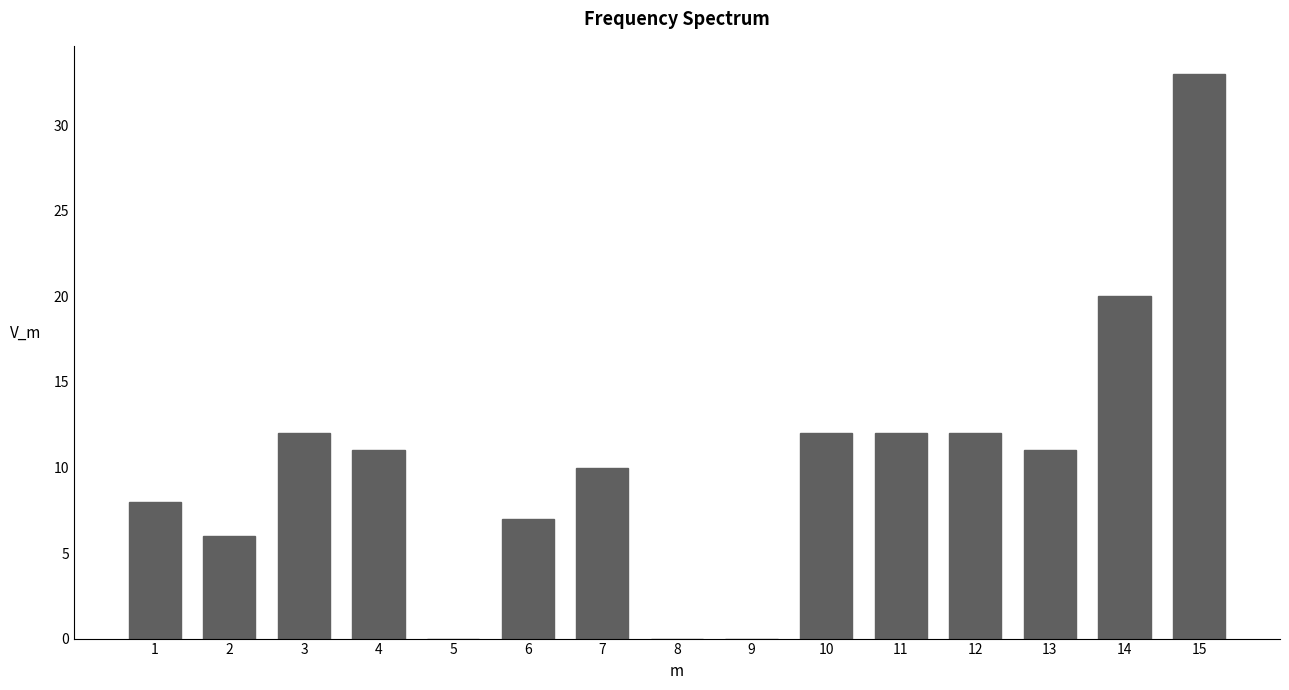

Reading right to left, list all the values displayed in this chart.

15=33	14=20	13=11	12=12	11=12	10=12	9=0	8=0	7=10	6=7	5=0	4=11	3=12	2=6	1=8